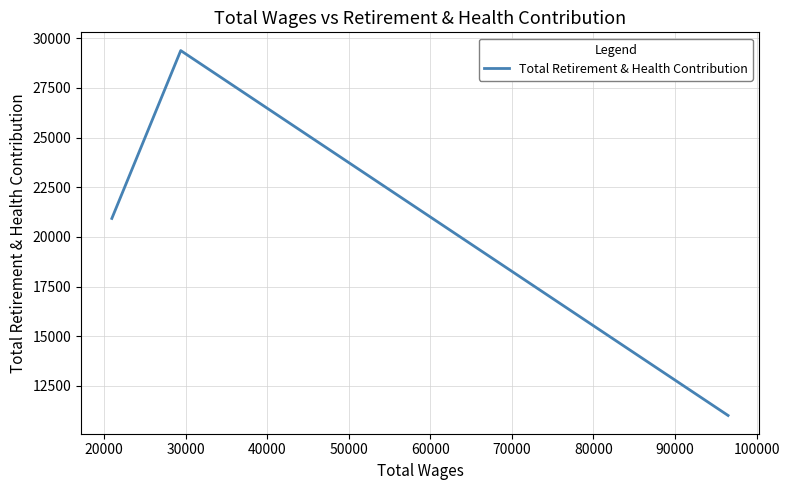

True or false: there are more than 0 points higher than both neighbors.

True